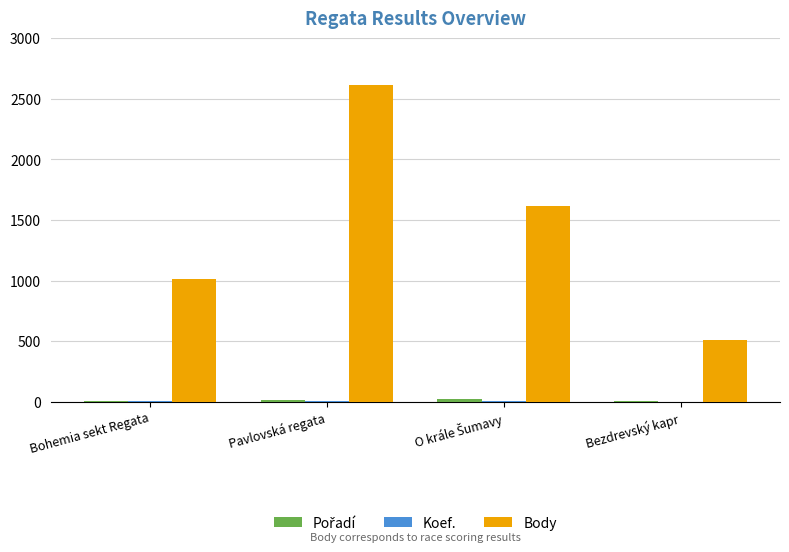

Which series changed the most between Bohemia sekt Regata and Bezdrevský kapr?

Body